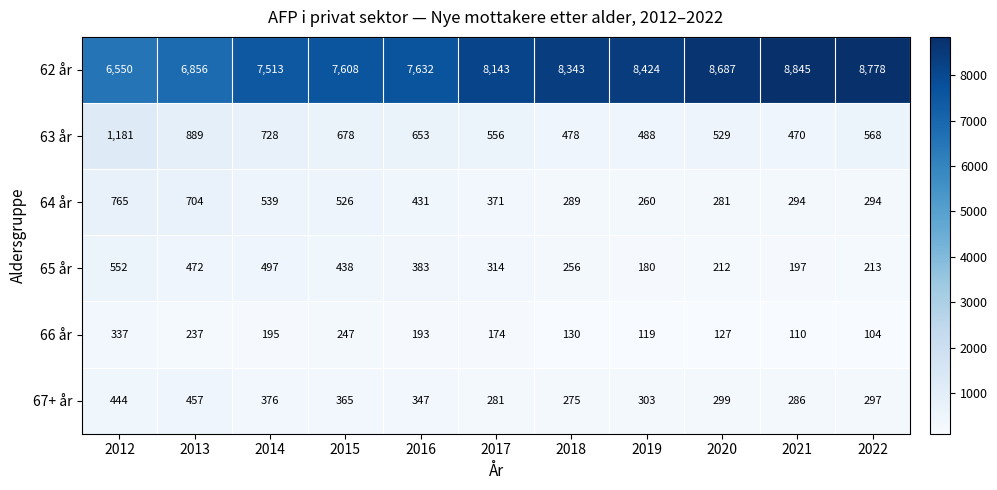

Between 2013 and 2017, which series saw the biggest shift?

62 år